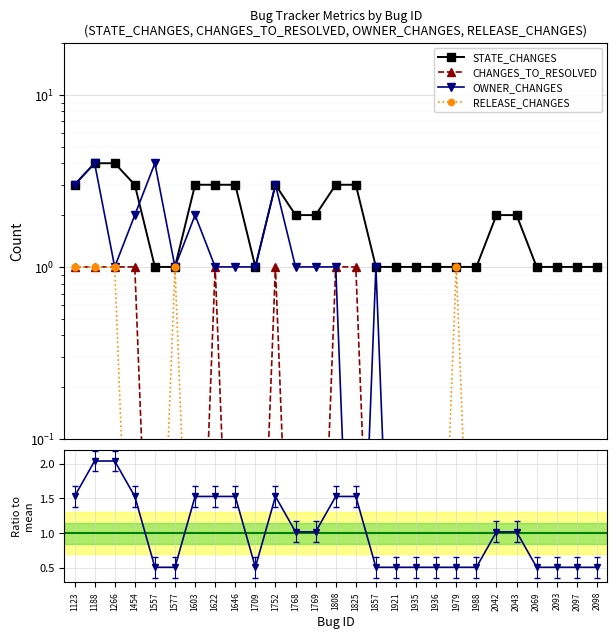

Reading left to right, list all the values displayed in this chart.

STATE_CHANGES: 1123=3.0	1188=4.0	1266=4.0	1454=3.0	1557=1.0	1577=1.0	1603=3.0	1622=3.0	1646=3.0	1709=1.0	1752=3.0	1768=2.0	1769=2.0	1808=3.0	1825=3.0	1857=1.0	1921=1.0	1935=1.0	1936=1.0	1979=1.0	1988=1.0	2042=2.0	2043=2.0	2069=1.0	2093=1.0	2097=1.0	2098=1.0
CHANGES_TO_RESOLVED: 1123=1.0	1188=1.0	1266=1.0	1454=1.0	1557=0.0	1577=0.0	1603=0.0	1622=1.0	1646=0.0	1709=0.0	1752=1.0	1768=0.0	1769=0.0	1808=1.0	1825=1.0	1857=0.0	1921=0.0	1935=0.0	1936=0.0	1979=0.0	1988=0.0	2042=0.0	2043=0.0	2069=0.0	2093=0.0	2097=0.0	2098=0.0
OWNER_CHANGES: 1123=3.0	1188=4.0	1266=1.0	1454=2.0	1557=4.0	1577=1.0	1603=2.0	1622=1.0	1646=1.0	1709=1.0	1752=3.0	1768=1.0	1769=1.0	1808=1.0	1825=0.0	1857=1.0	1921=0.0	1935=0.0	1936=0.0	1979=0.0	1988=0.0	2042=0.0	2043=0.0	2069=0.0	2093=0.0	2097=0.0	2098=0.0
RELEASE_CHANGES: 1123=1.0	1188=1.0	1266=1.0	1454=0.0	1557=0.0	1577=1.0	1603=0.0	1622=0.0	1646=0.0	1709=0.0	1752=0.0	1768=0.0	1769=0.0	1808=0.0	1825=0.0	1857=0.0	1921=0.0	1935=0.0	1936=0.0	1979=1.0	1988=0.0	2042=0.0	2043=0.0	2069=0.0	2093=0.0	2097=0.0	2098=0.0
Ratio to mean: 1123=1.5	1188=2.0	1266=2.0	1454=1.5	1557=0.5	1577=0.5	1603=1.5	1622=1.5	1646=1.5	1709=0.5	1752=1.5	1768=1.0	1769=1.0	1808=1.5	1825=1.5	1857=0.5	1921=0.5	1935=0.5	1936=0.5	1979=0.5	1988=0.5	2042=1.0	2043=1.0	2069=0.5	2093=0.5	2097=0.5	2098=0.5